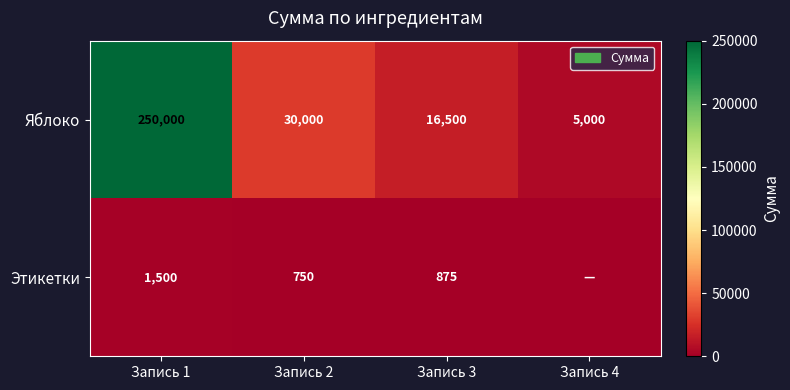

What is the difference between the maximum and minimum values in the Яблоко series?

245000